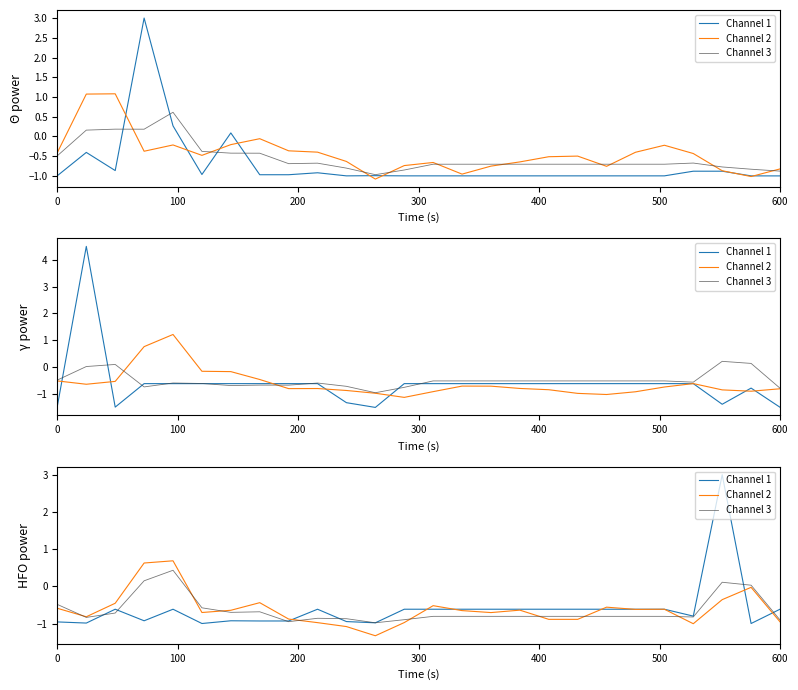

What is the value of the Channel 1 point at the 17th from the left?

-0.6